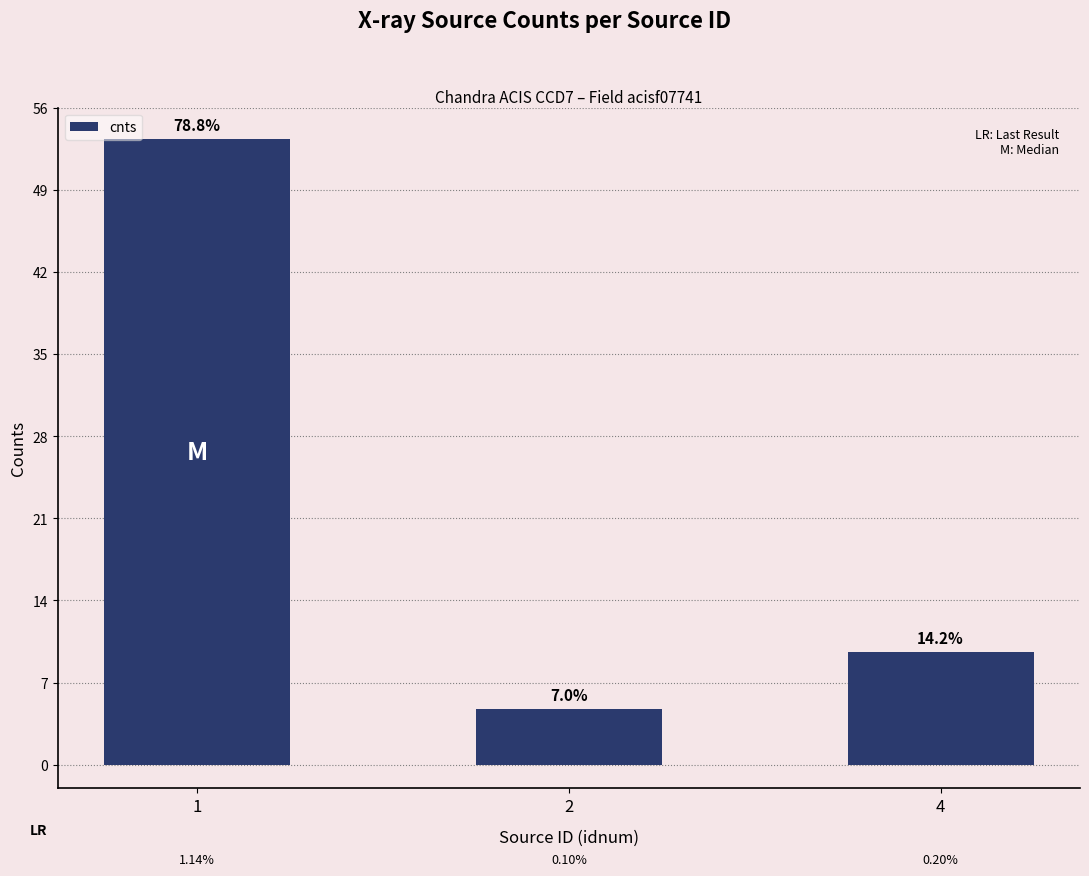

Approximately how many times larger is the value at 2 compared to 4?

0.5